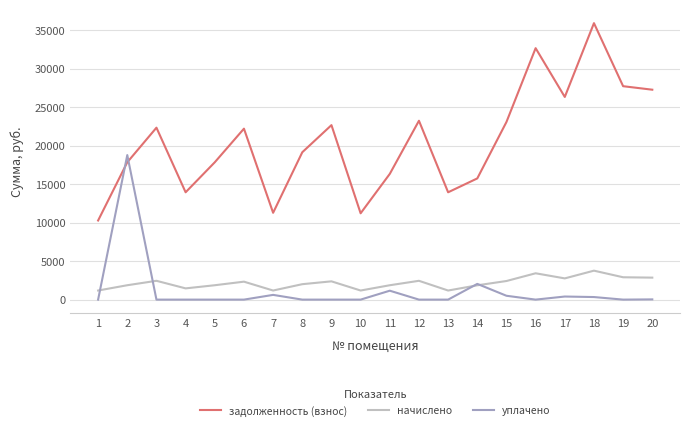

Where do уплачено and начислено first cross each other?

1 and 2